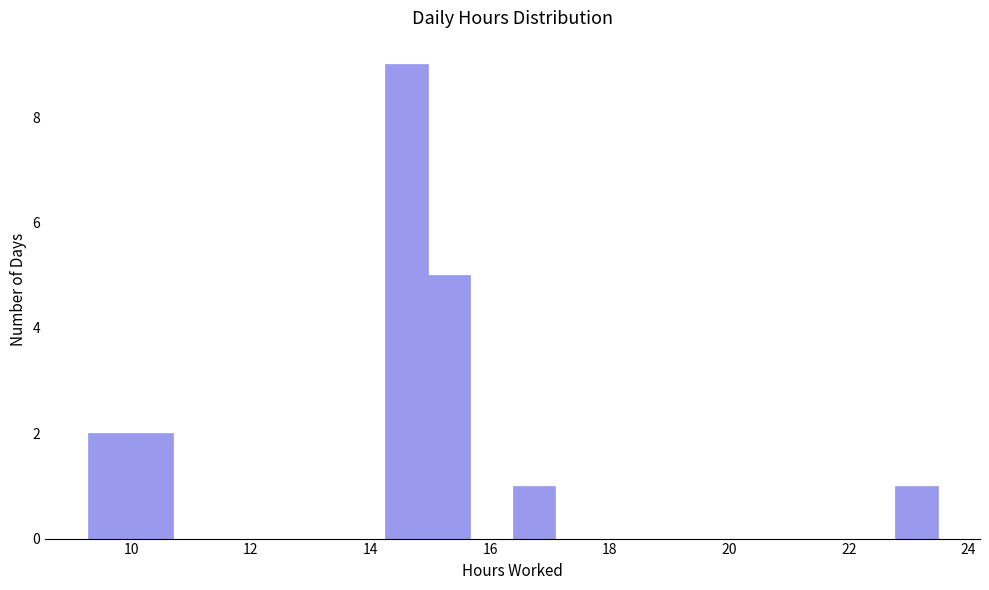

Around what value on the x-axis is the tallest bar? Give the approximate position of its centre, as read against the axis.

14.6